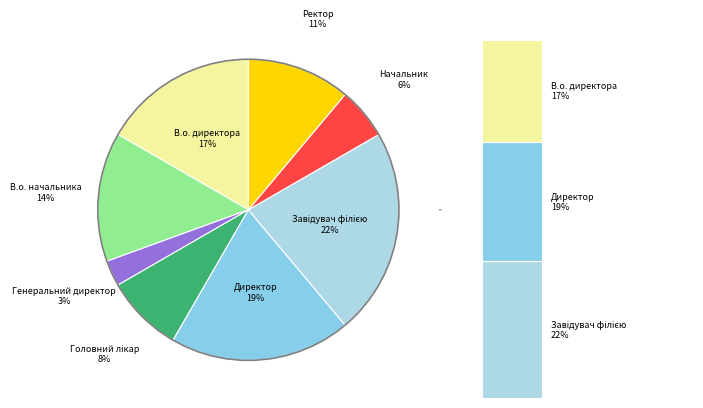

How many slices are in this pie chart?

8